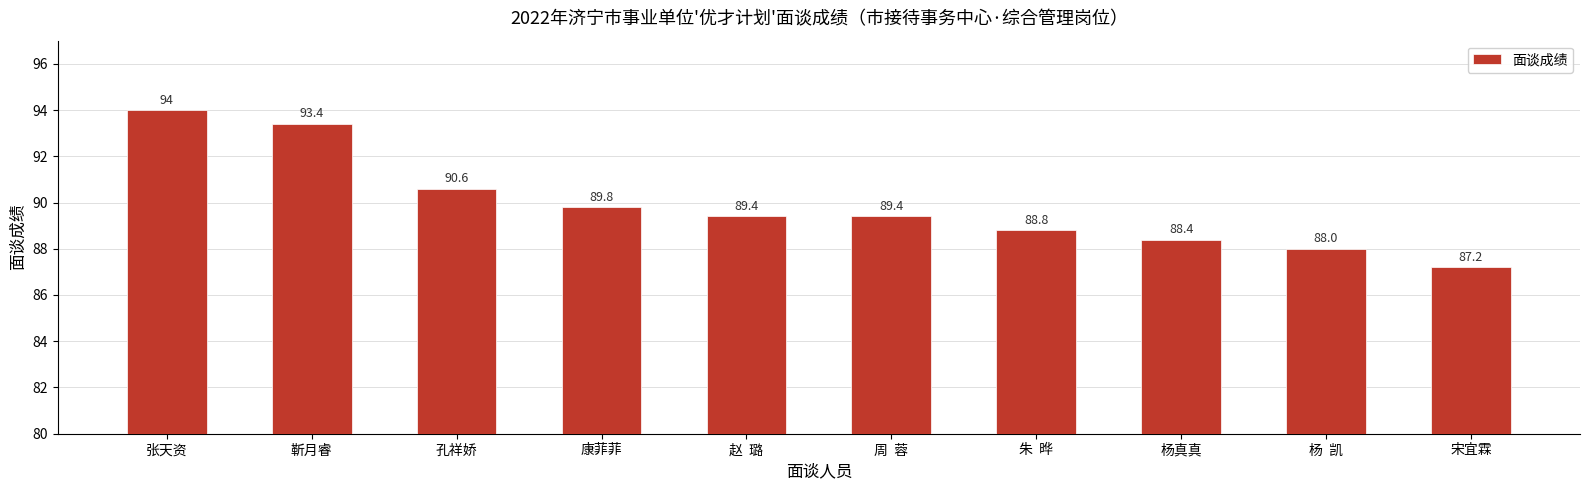

How many bars are there in total?

10